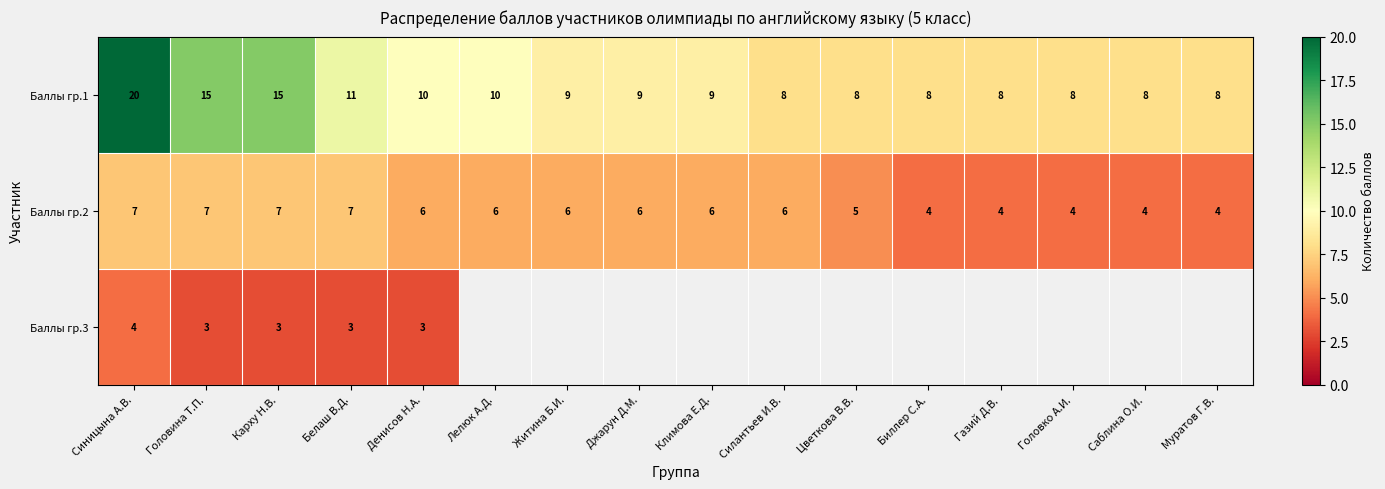

At which label does Баллы гр.1 first exceed 9?

Синицына А.В.